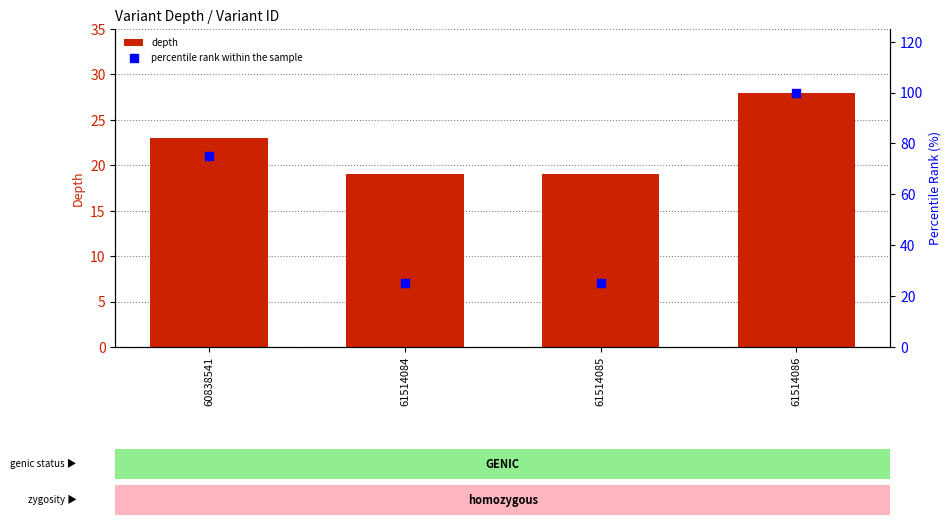

What is the total value across all series at 61514085?

44